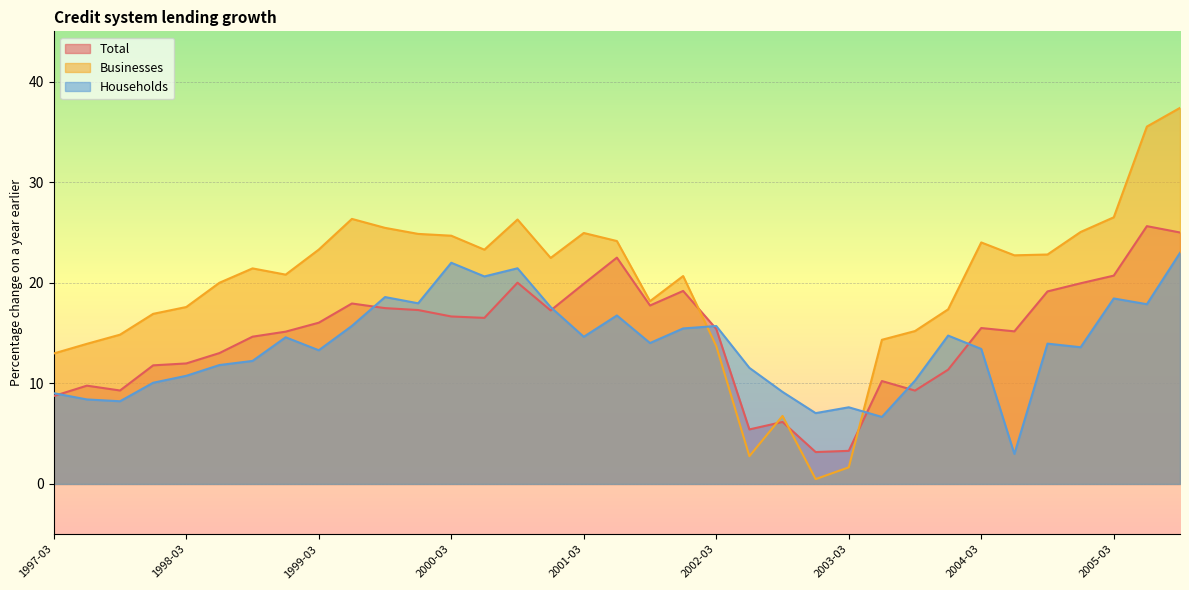

Reading right to left, what are all the values shown in this chart?

Total: 25.0	25.6	20.7	19.9	19.1	15.2	15.5	11.4	9.3	10.2	3.3	3.2	6.2	5.4	15.4	19.2	17.7	22.5	19.9	17.2	20.0	16.5	16.6	17.3	17.5	17.9	16.0	15.1	14.6	13.0	12.0	11.8	9.3	9.8	8.7
Businesses: 37.4	35.5	26.5	25.1	22.8	22.7	24.0	17.4	15.2	14.3	1.6	0.5	6.8	2.8	13.7	20.7	18.2	24.1	24.9	22.5	26.3	23.3	24.7	24.9	25.5	26.4	23.3	20.8	21.4	20.0	17.6	16.9	14.8	13.9	13.0
Households: 23.0	17.9	18.4	13.6	13.9	3.0	13.4	14.8	10.3	6.7	7.6	7.0	9.2	11.5	15.7	15.5	14.0	16.8	14.6	17.6	21.4	20.6	22.0	18.0	18.6	15.7	13.3	14.6	12.2	11.8	10.8	10.1	8.2	8.4	9.0